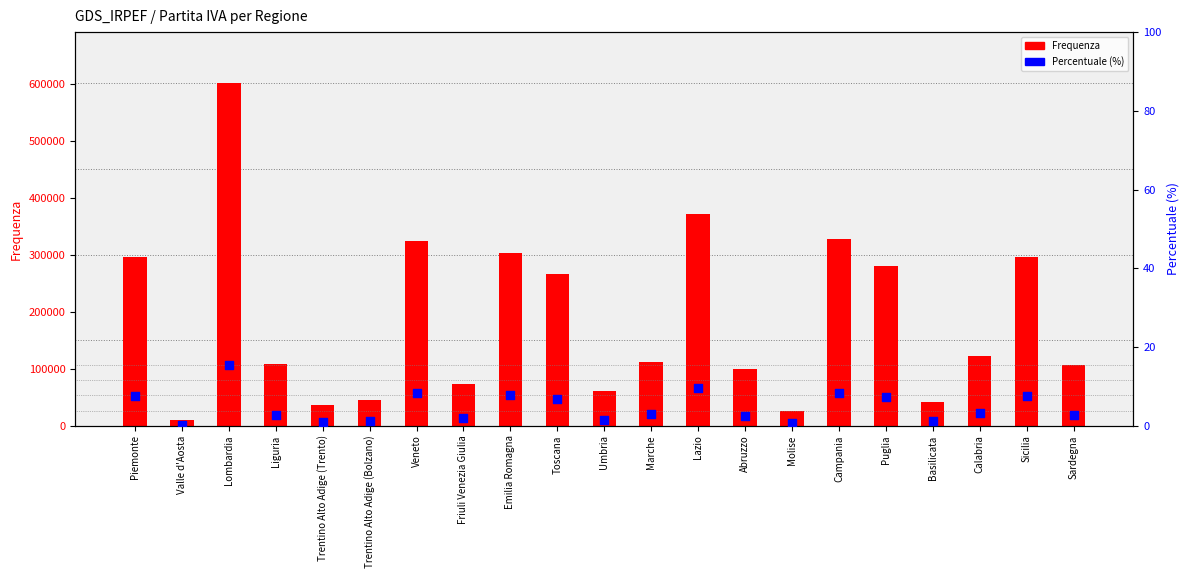

At how many categories does at least one series exceed 147784?

9